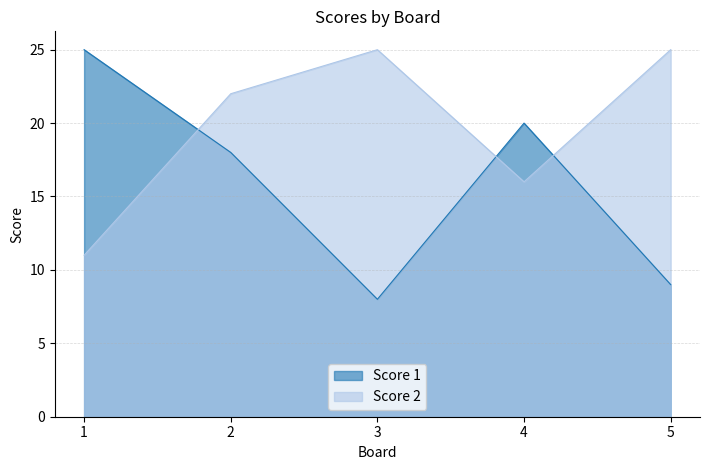

At how many categories does at least one series exceed 11?

5